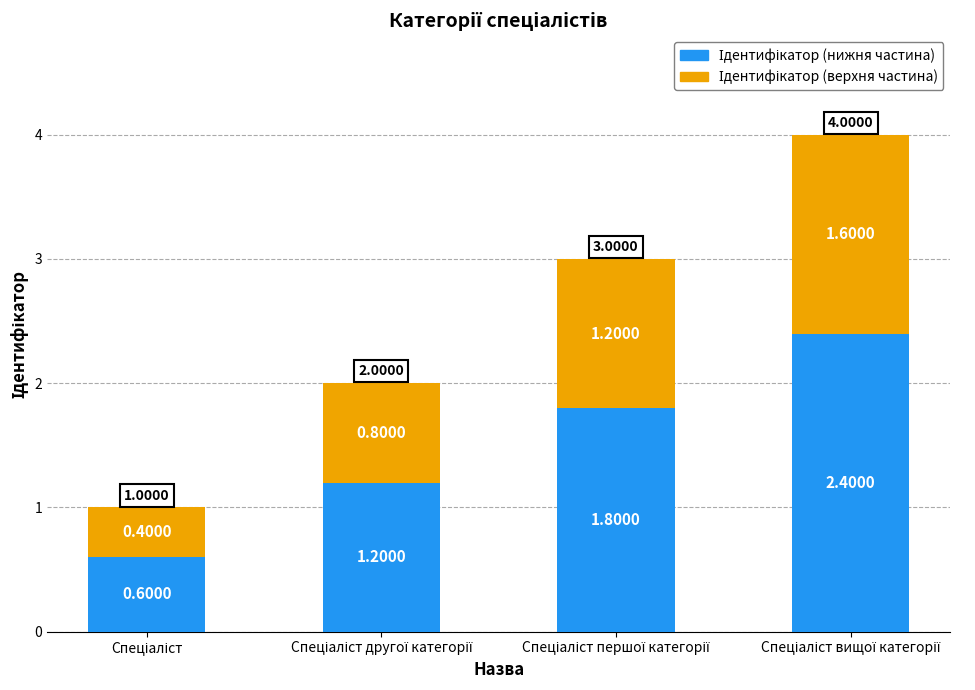

How many bars are there in total?

4